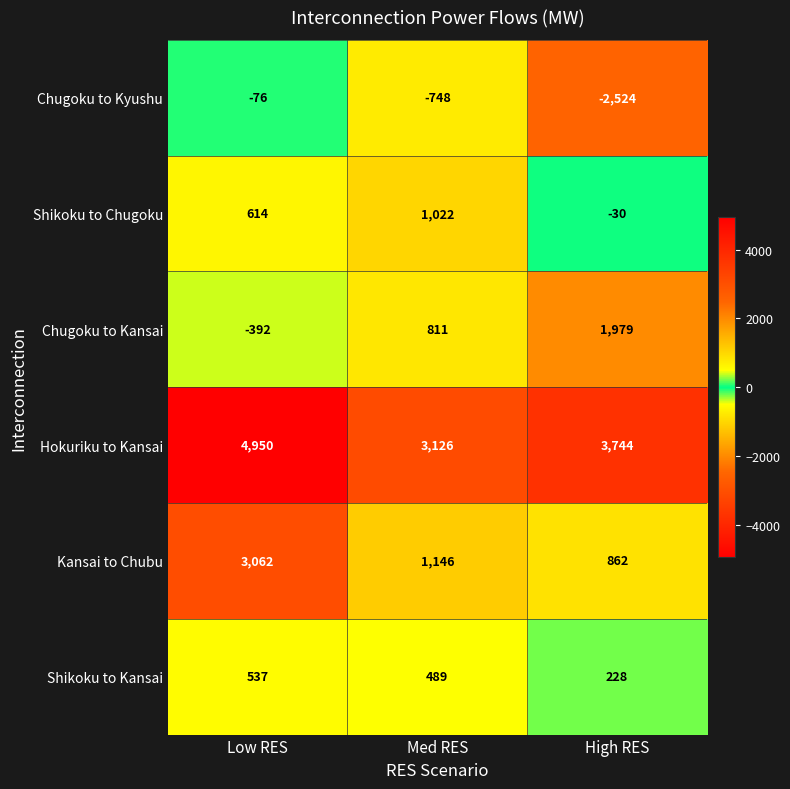

What is the difference between the highest and lowest values at Low RES?

5342